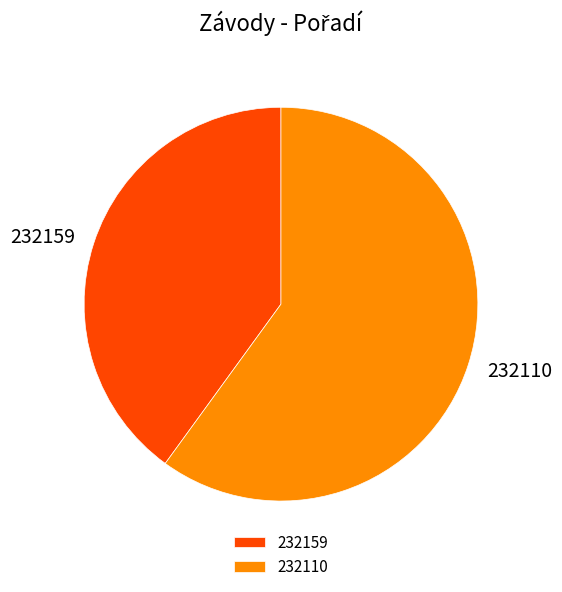

Do 232110 and 232159 together represent more than half of the pie?

Yes